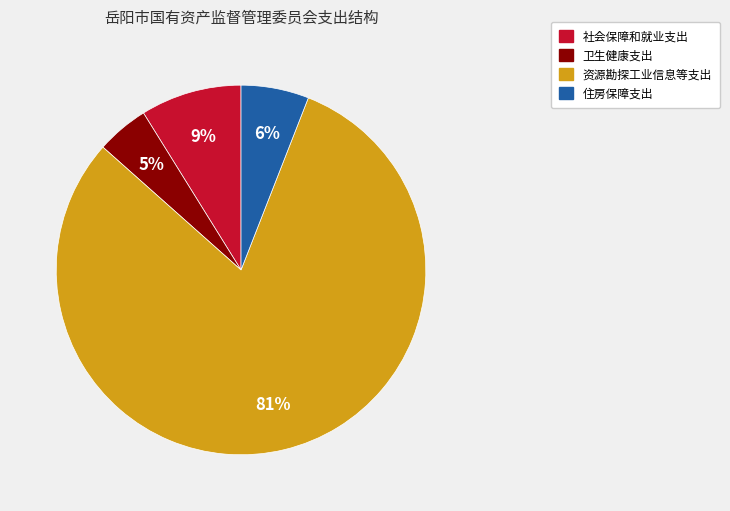

Is there a majority slice in this chart?

Yes